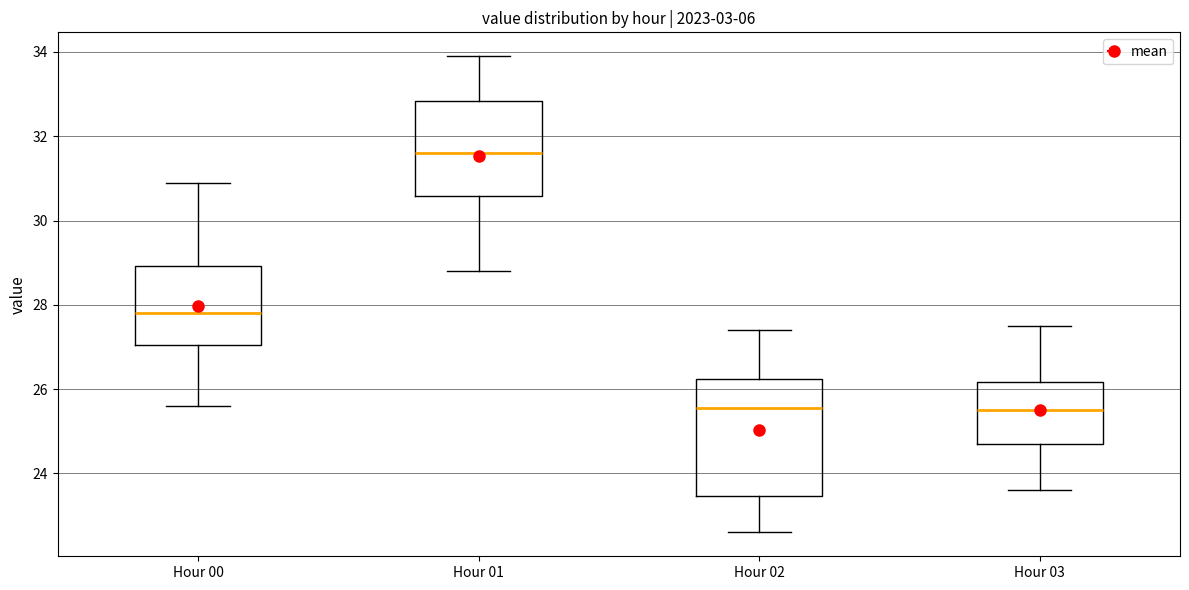

Where is the upper edge of the box for Hour 03 on the y-axis? The values are not printed on the chart, so give them approximately, as read against the axis.

26.2